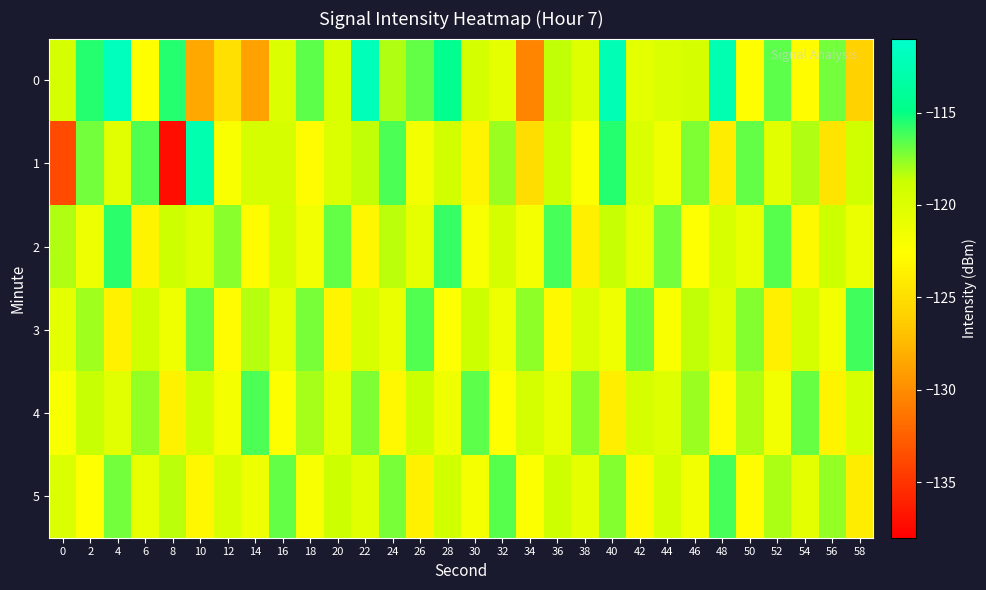

Reading left to right, transcribe all the data shown in this chart.

0: 0=-119.5	2=-115.6	4=-111.9	6=-122.7	8=-115.6	10=-128.4	12=-124.9	14=-128.8	16=-120.0	18=-116.7	20=-119.7	22=-112.1	24=-118.3	26=-116.7	28=-114.5	30=-119.3	32=-120.7	34=-130.5	36=-118.5	38=-120.1	40=-112.3	42=-120.5	44=-119.8	46=-119.5	48=-112.6	50=-122.7	52=-116.7	54=-122.8	56=-117.0	58=-125.9
1: 0=-133.7	2=-117.0	4=-120.4	6=-116.5	8=-137.2	10=-112.7	12=-122.2	14=-119.4	16=-119.5	18=-122.9	20=-120.0	22=-118.5	24=-116.3	26=-121.7	28=-119.2	30=-123.4	32=-117.8	34=-125.1	36=-118.9	38=-122.3	40=-115.6	42=-119.8	44=-121.5	46=-117.3	48=-123.9	50=-116.7	52=-120.4	54=-118.2	56=-124.6	58=-119.1
2: 0=-118.2	2=-121.3	4=-115.7	6=-123.4	8=-118.9	10=-120.1	12=-117.5	14=-122.8	16=-119.3	18=-121.6	20=-116.8	22=-123.2	24=-118.4	26=-120.7	28=-115.9	30=-122.1	32=-119.5	34=-121.8	36=-116.2	38=-123.7	40=-118.6	42=-120.9	44=-117.1	46=-122.5	48=-119.7	50=-121.0	52=-116.5	54=-123.0	56=-118.8	58=-121.2
3: 0=-120.5	2=-117.9	4=-123.6	6=-119.1	8=-121.4	10=-116.7	12=-122.9	14=-118.3	16=-120.8	18=-117.2	20=-123.3	22=-119.6	24=-121.1	26=-116.4	28=-122.6	30=-118.7	32=-121.3	34=-117.6	36=-123.0	38=-119.8	40=-121.5	42=-116.9	44=-122.2	46=-118.5	48=-120.2	50=-117.4	52=-123.7	54=-119.4	56=-121.7	58=-116.1
4: 0=-122.1	2=-118.6	4=-120.3	6=-117.7	8=-123.5	10=-119.2	12=-121.8	14=-116.3	16=-122.4	18=-118.0	20=-120.6	22=-117.3	24=-123.1	26=-118.8	28=-121.4	30=-116.6	32=-122.7	34=-119.3	36=-121.0	38=-117.5	40=-123.8	42=-119.5	44=-120.1	46=-117.8	48=-122.9	50=-118.2	52=-121.6	54=-116.9	56=-123.4	58=-119.7
5: 0=-119.8	2=-122.5	4=-117.1	6=-120.9	8=-118.4	10=-123.2	12=-119.6	14=-121.3	16=-116.8	18=-122.0	20=-118.7	22=-120.4	24=-117.2	26=-123.6	28=-119.1	30=-121.9	32=-116.5	34=-122.3	36=-118.9	38=-120.7	40=-117.4	42=-123.0	44=-119.3	46=-121.6	48=-116.2	50=-122.8	52=-118.1	54=-120.5	56=-117.7	58=-123.9